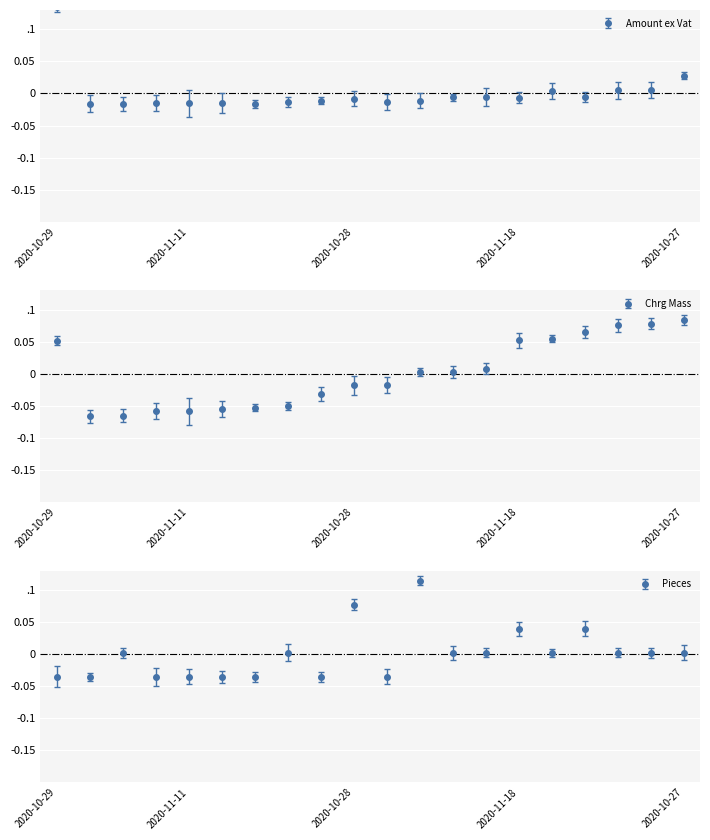

What is the highest value of the Pieces series?

0.1